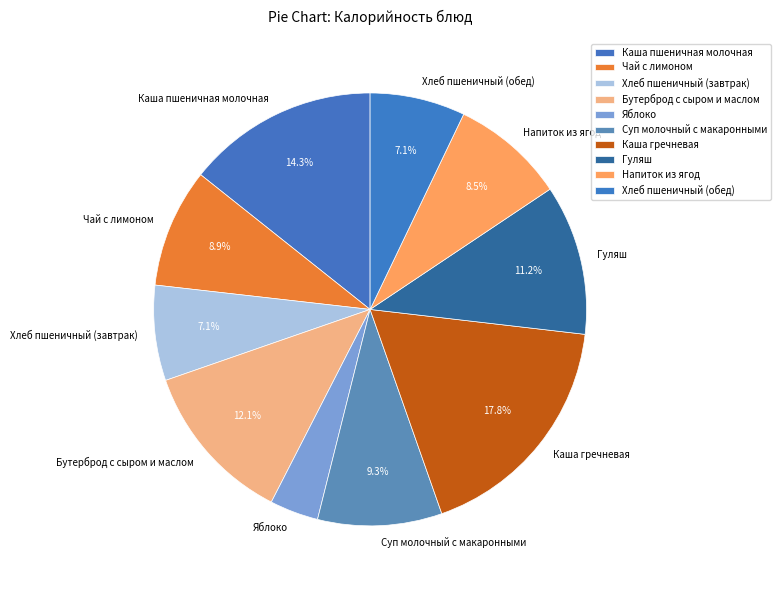

Which category has the smallest portion of the pie?

Яблоко